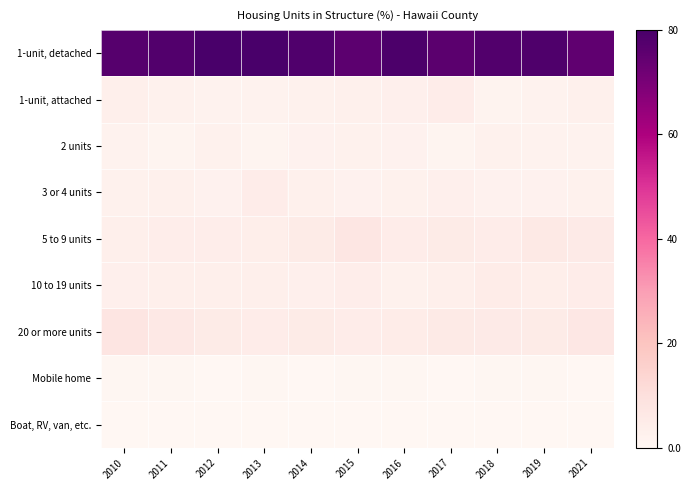

At how many categories does at least one series exceed 1?

11